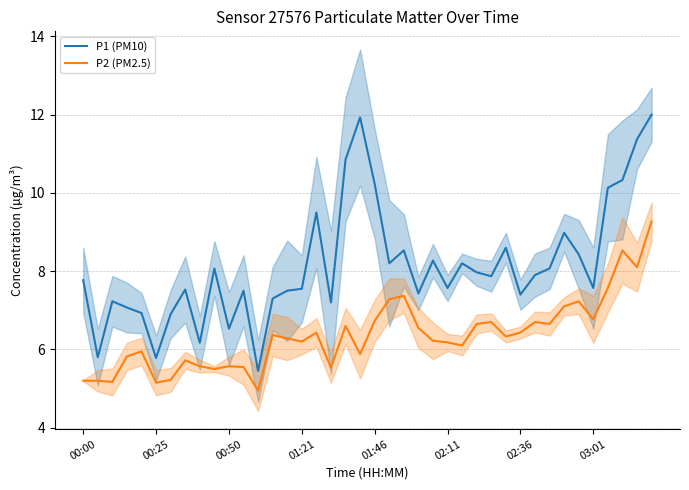

Is this an area chart (filled region under the line)?

No